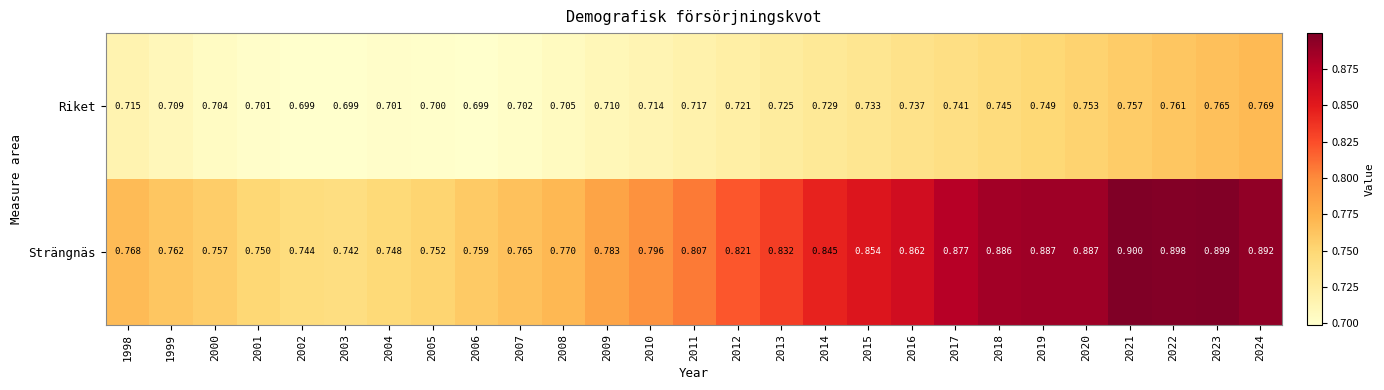

Between 2007 and 2018, which series saw the biggest shift?

Strängnäs